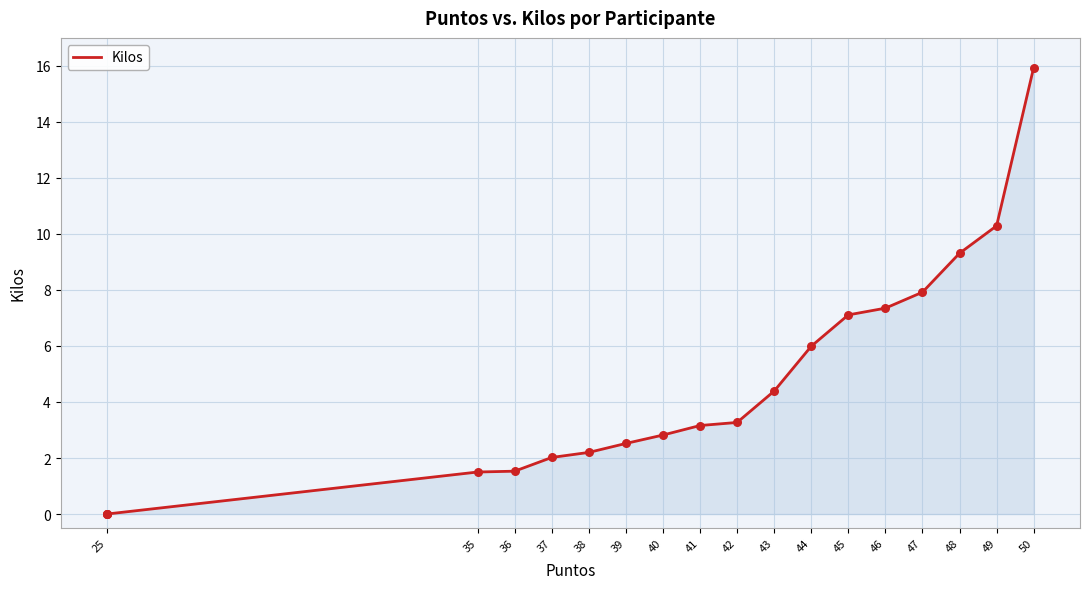

Which has a higher value, 41 or 47?

47